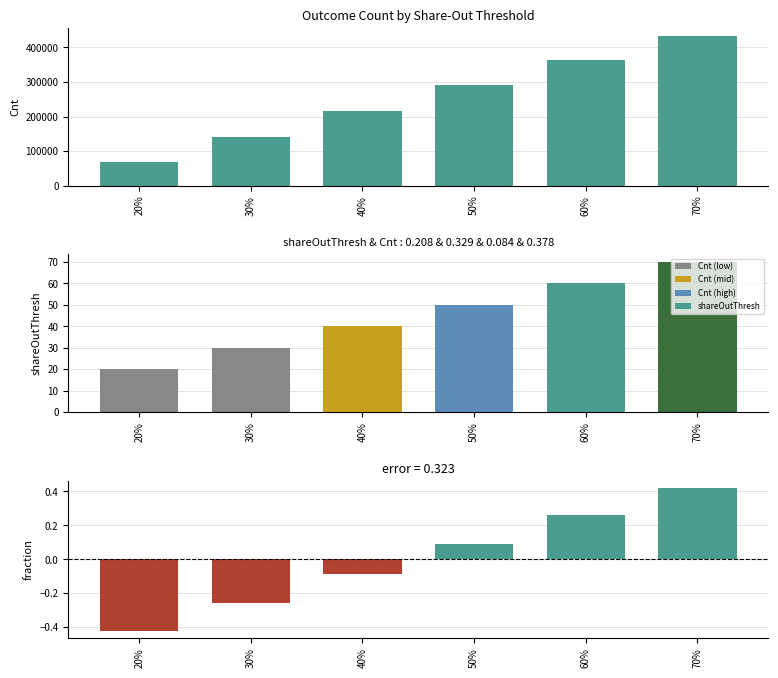

Rank the categories by shareOutThresh value from lowest to highest.

20%, 30%, 40%, 50%, 60%, 70%